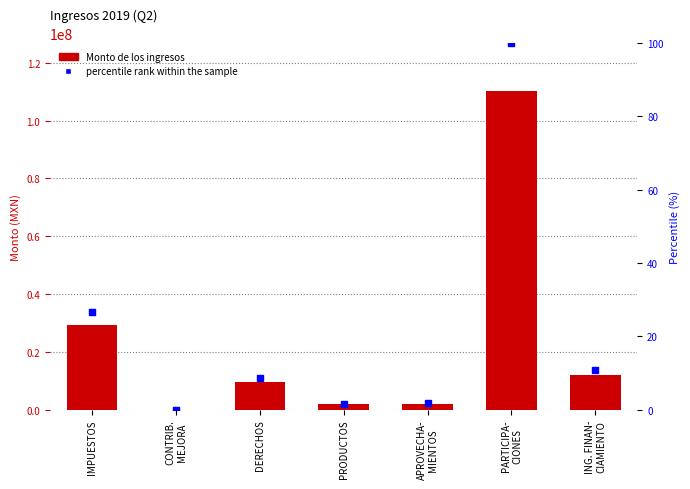

Which series reaches the maximum Y coordinate?

Monto de los ingresos